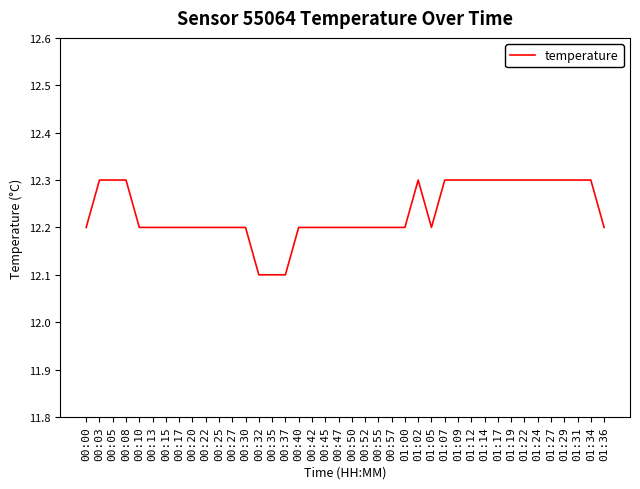

Reading left to right, what are all the values shown in this chart?

00:00=12.2	00:03=12.3	00:05=12.3	00:08=12.3	00:10=12.2	00:13=12.2	00:15=12.2	00:17=12.2	00:20=12.2	00:22=12.2	00:25=12.2	00:27=12.2	00:30=12.2	00:32=12.1	00:35=12.1	00:37=12.1	00:40=12.2	00:42=12.2	00:45=12.2	00:47=12.2	00:50=12.2	00:52=12.2	00:55=12.2	00:57=12.2	01:00=12.2	01:02=12.3	01:05=12.2	01:07=12.3	01:09=12.3	01:12=12.3	01:14=12.3	01:17=12.3	01:19=12.3	01:22=12.3	01:24=12.3	01:27=12.3	01:29=12.3	01:31=12.3	01:34=12.3	01:36=12.2